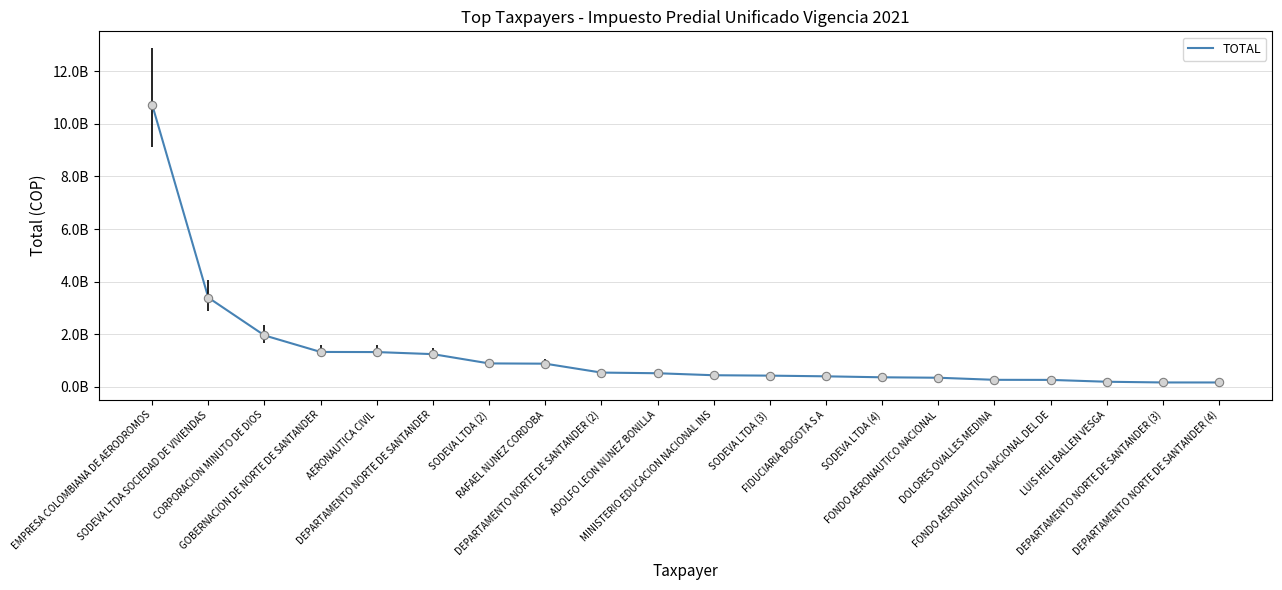

What is the sum of all values?

25906297286